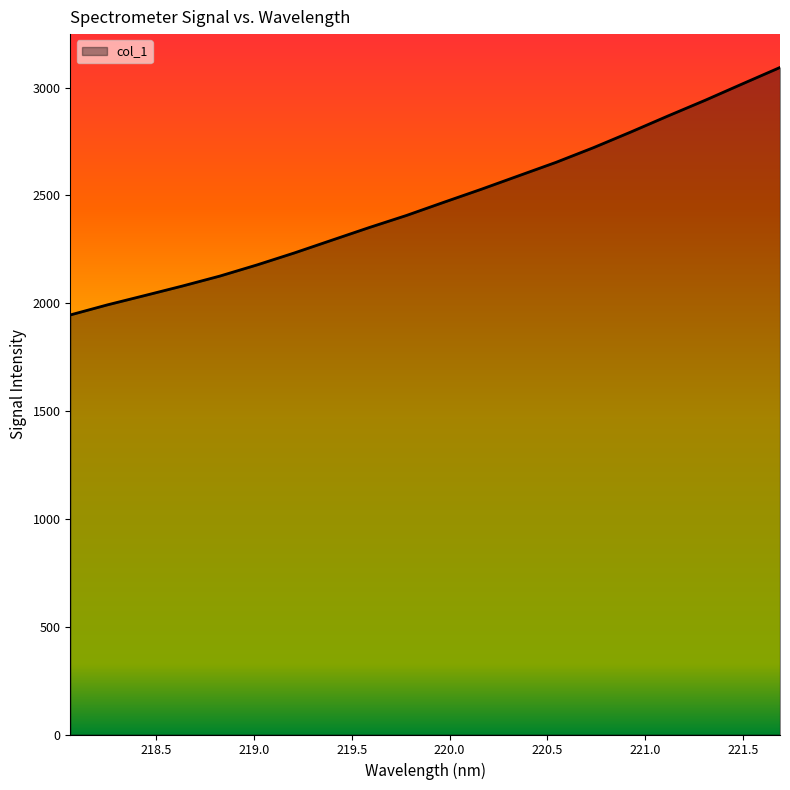

What is the difference between the maximum and minimum values?

1147.6